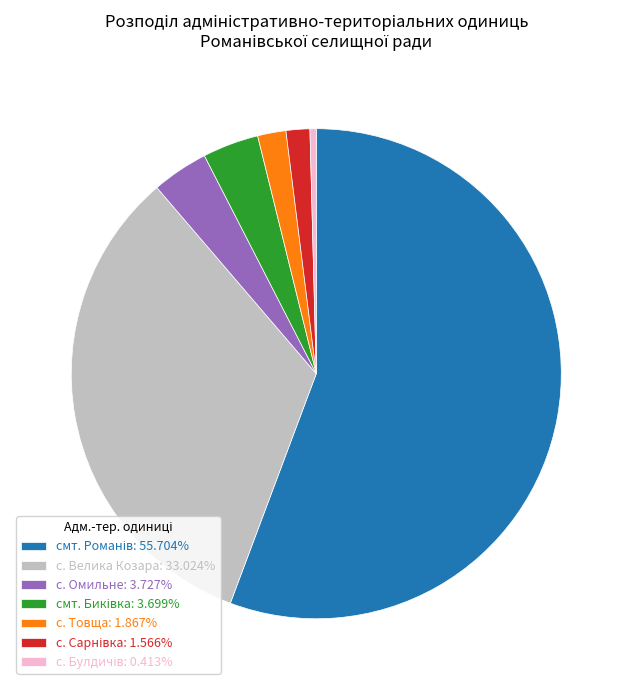

Does с. Товща: 1.867% represent more than half of the total?

No